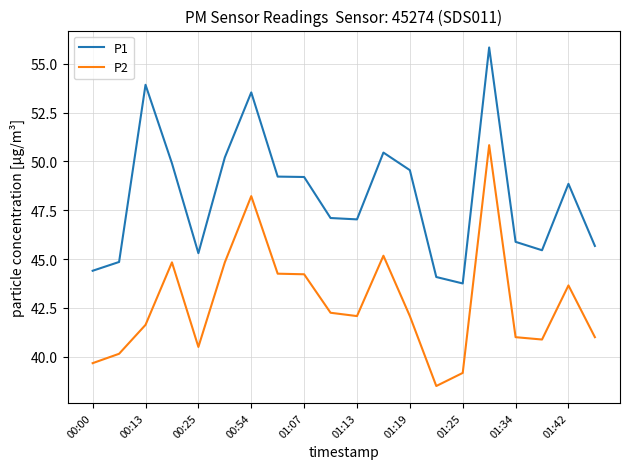

Count the number of data series in this chart.

2